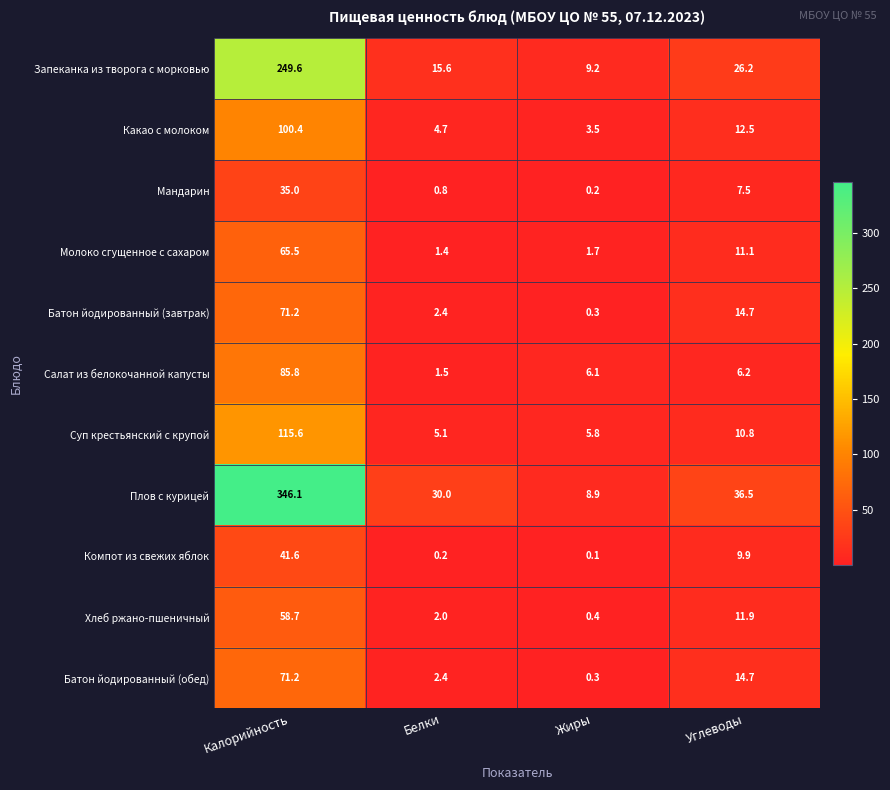

Between Белки and Жиры, which series saw the biggest shift?

Плов с курицей